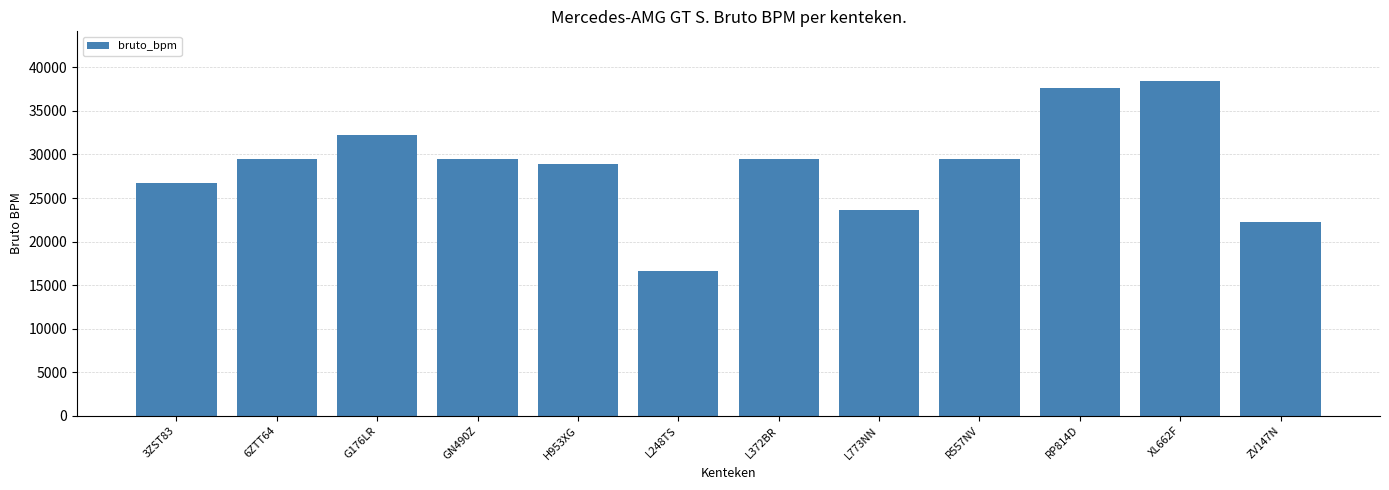

What is the difference between the values at 3ZST83 and G176LR?

5532